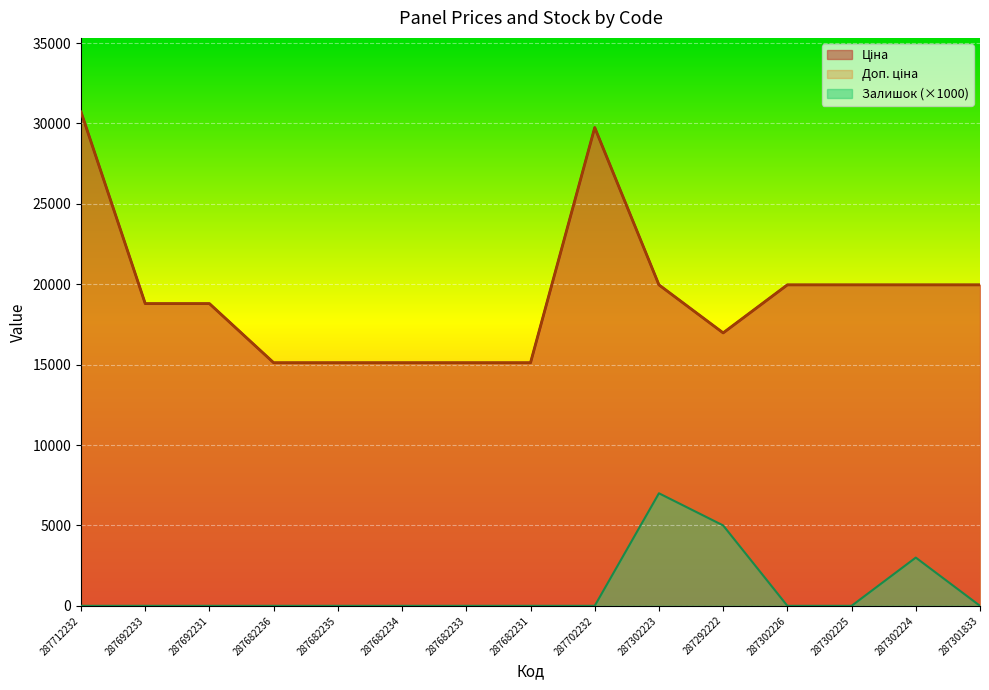

Reading left to right, extract all data points from this chart.

Ціна: 30717.1	18796.8	18796.8	15120.0	15120.0	15120.0	15120.0	15120.0	29747.2	19964.2	16976.3	19964.2	19964.2	19964.2	19964.2
Доп. ціна: 30717.1	18796.8	18796.8	15120.0	15120.0	15120.0	15120.0	15120.0	29747.2	19964.2	16976.3	19964.2	19964.2	19964.2	19964.2
Залишок: 0.0	0.0	0.0	0.0	0.0	0.0	0.0	0.0	0.0	7000.0	5000.0	0.0	0.0	3000.0	0.0